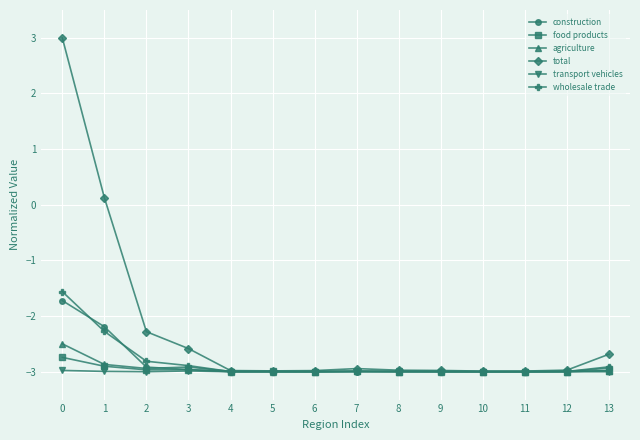

Is the value of total at 13 greater than the value of transport vehicles at 6?

Yes